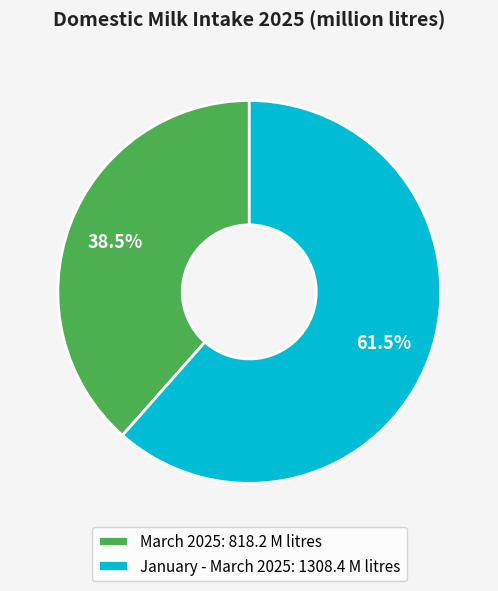

How much of the chart is everything except January - March 2025?

38.5%